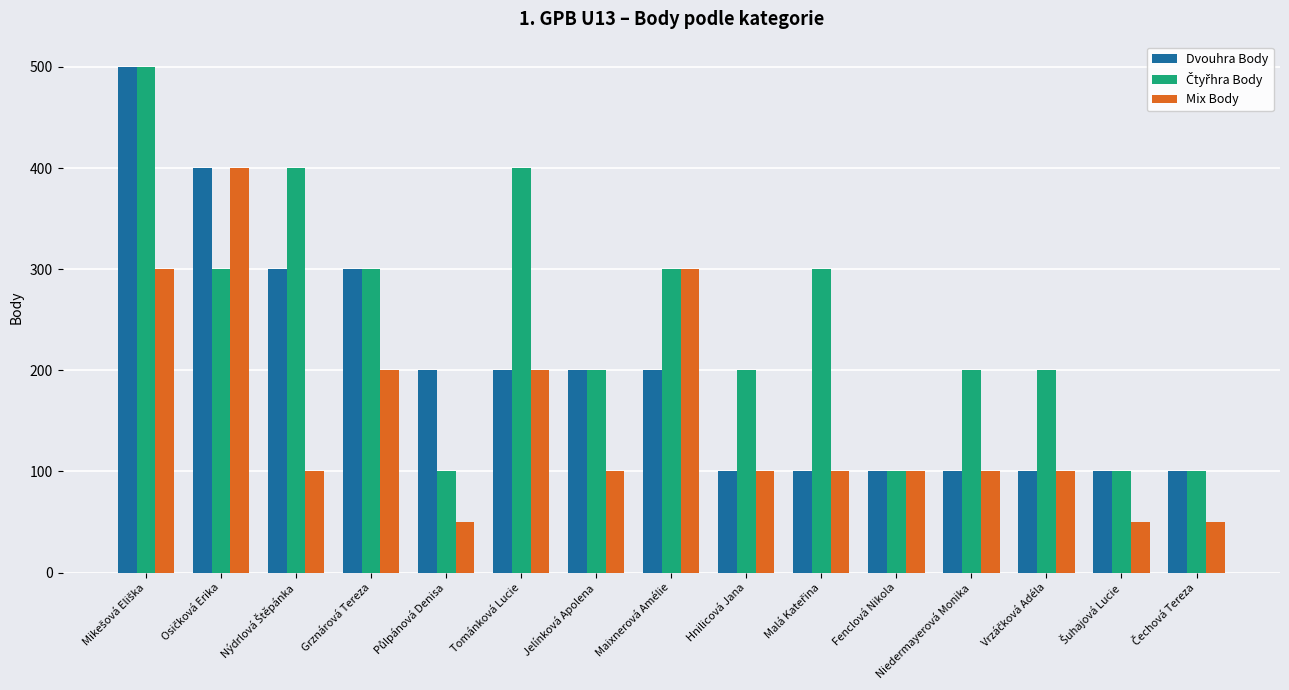

What is the value of the Mix Body bar at the 8th from the left?

300